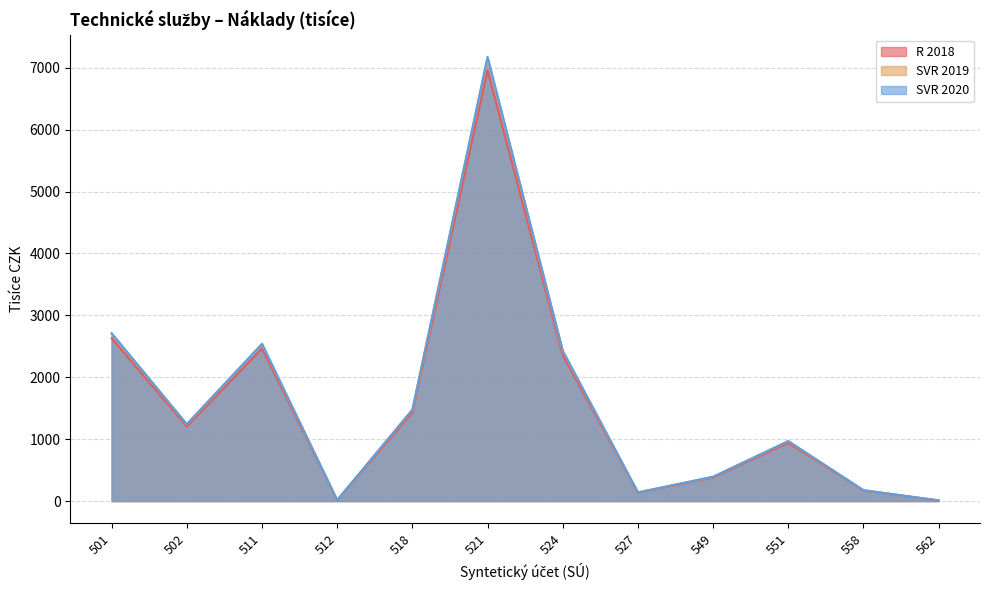

Which series changed the most between 512 and 549?

SVR 2020